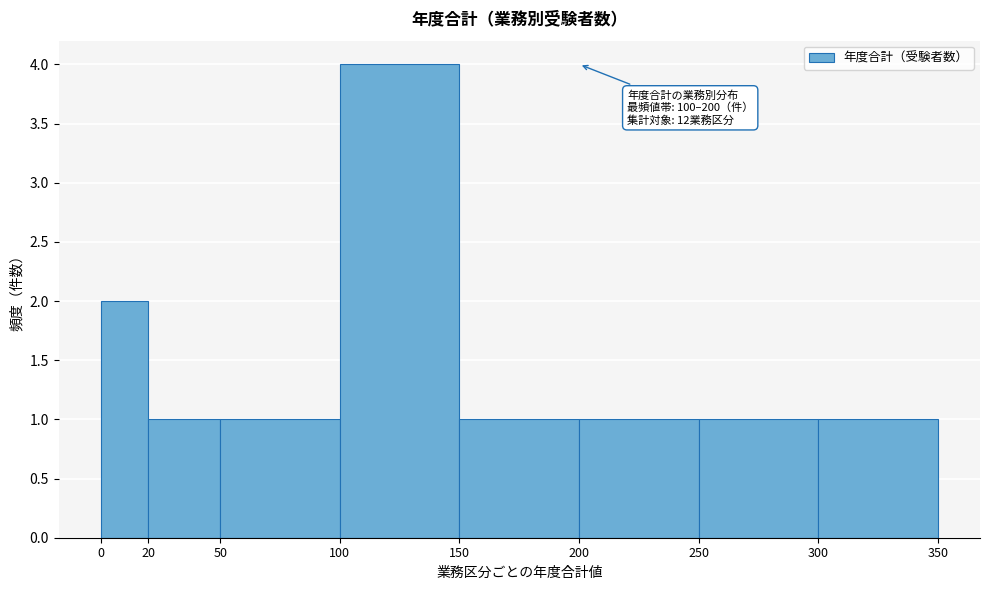

Over which range of the x-axis is the bar tallest?

100 to 150